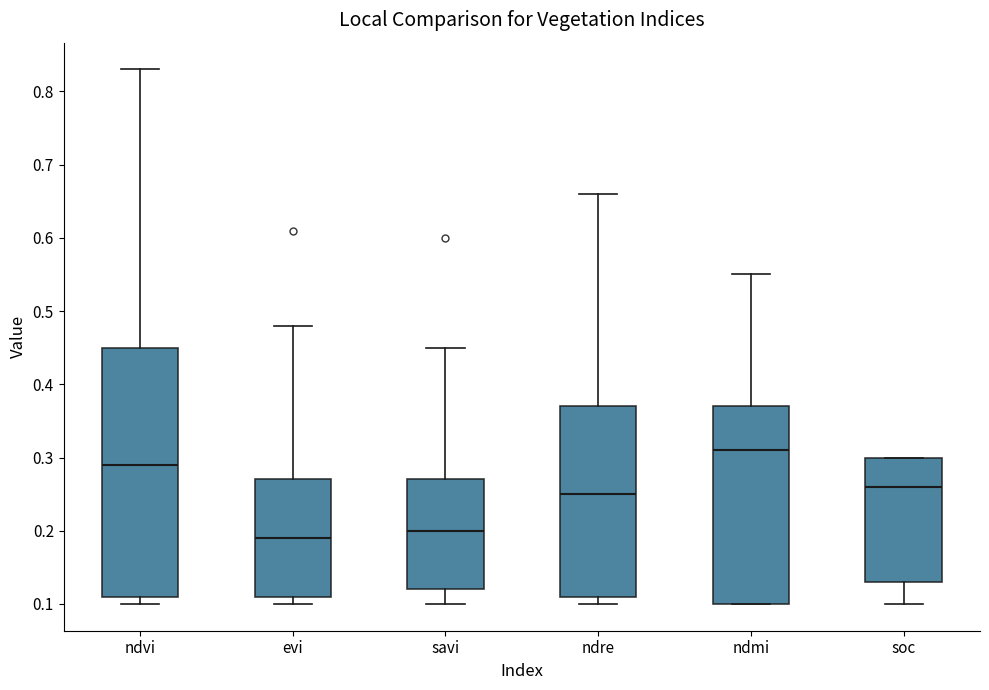

Where does the upper whisker of the box for savi end on the y-axis? The values are not printed on the chart, so give them approximately, as read against the axis.

0.45